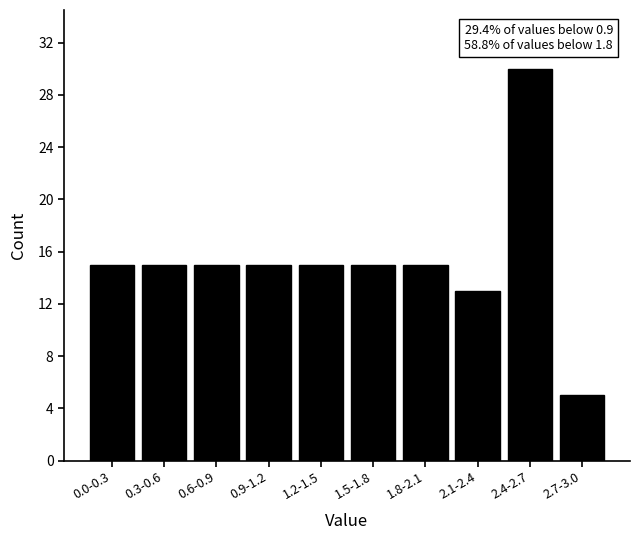

Reading left to right, list all the values displayed in this chart.

15	15	15	15	15	15	15	13	30	5